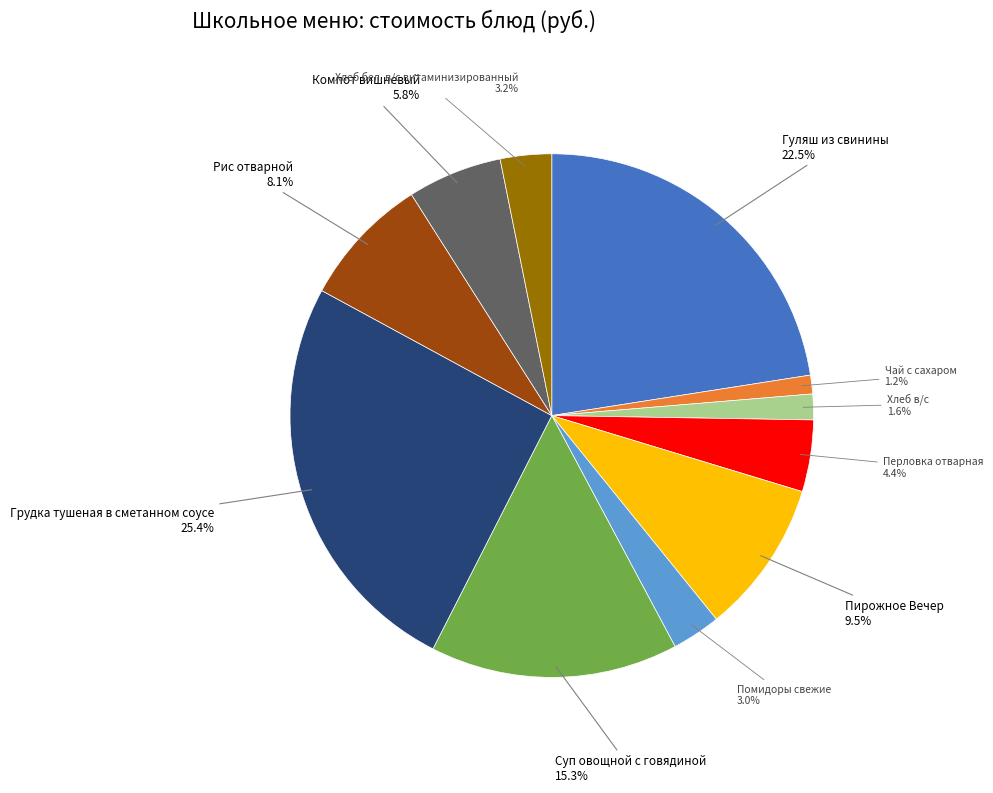

Which category has the biggest portion of the pie?

Грудка тушеная в сметанном соусе